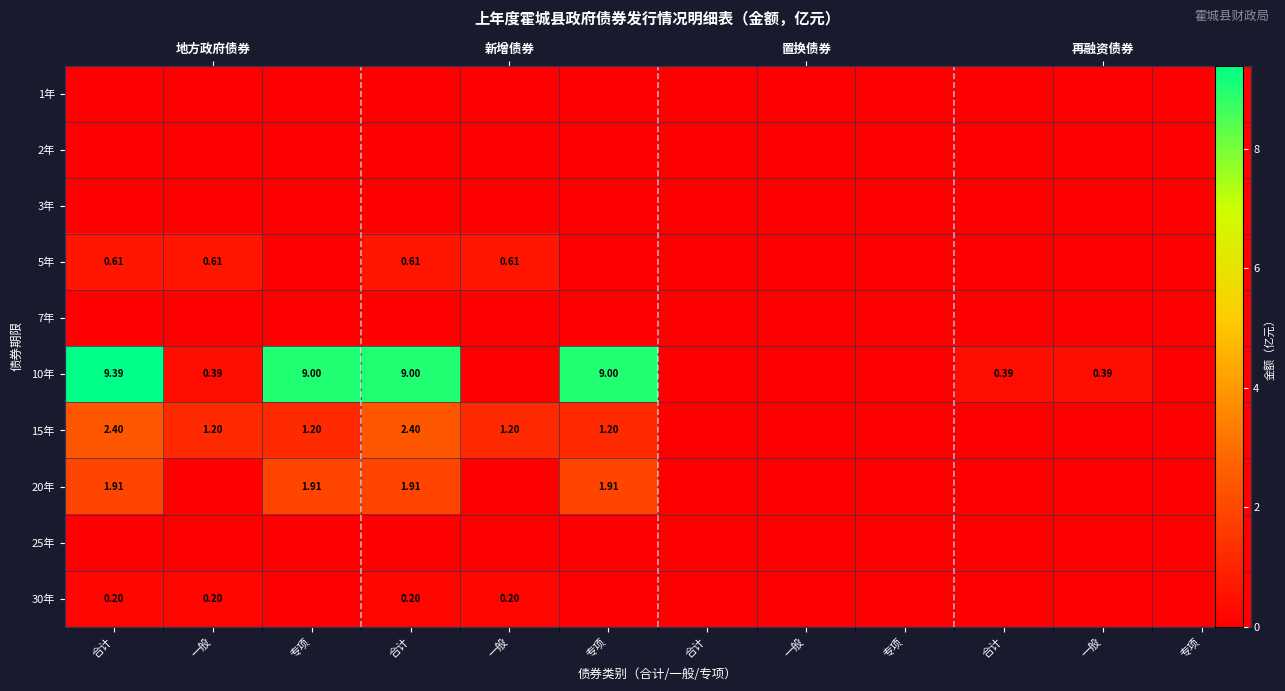

Is it true that 15年 equals -1.4 at 专项?

False